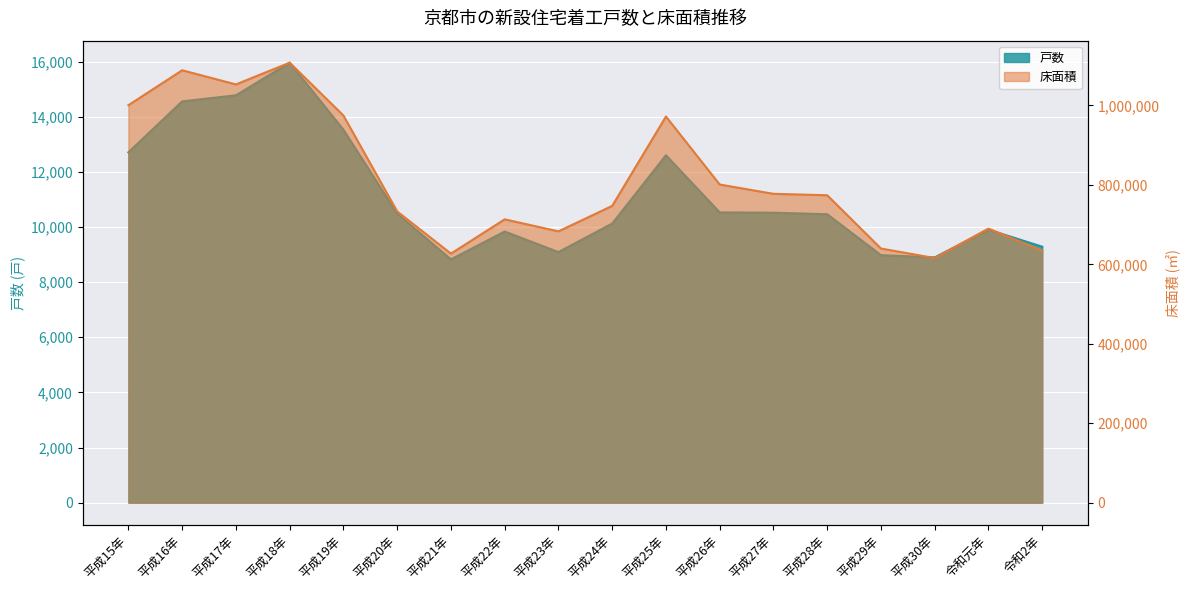

What is the sum of the 床面積 values at 令和2年 and 平成29年?

1274148